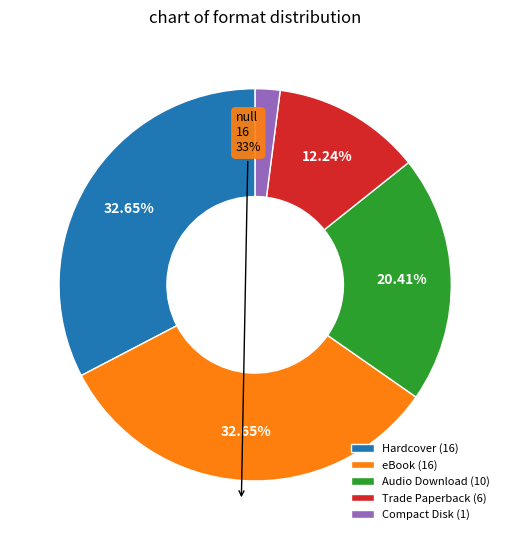

To the nearest percent, what is the combined percentage of Audio Download and Compact Disk?

22%